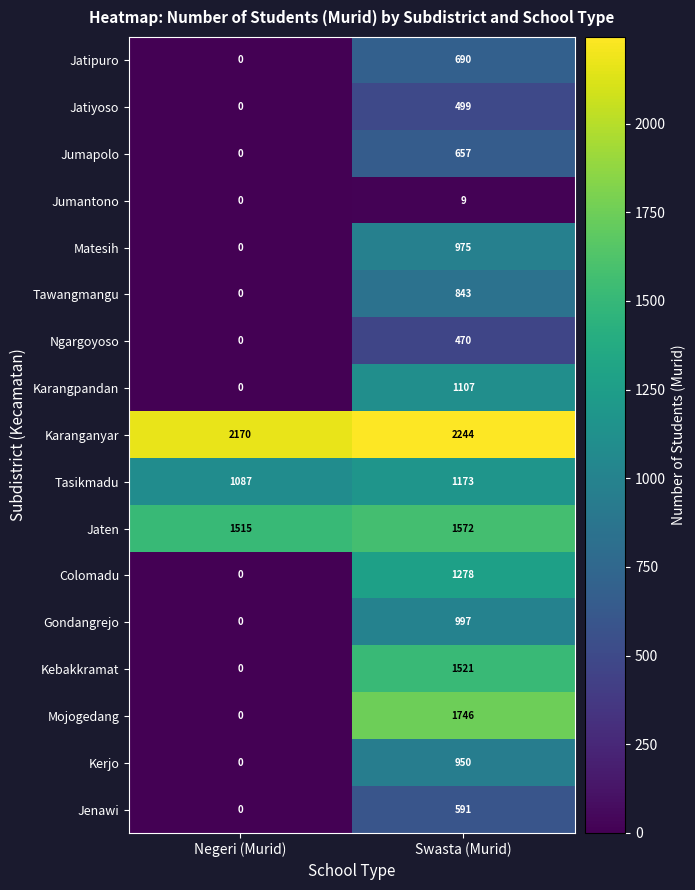

The Jaten series shows 1572 at Swasta (Murid). True or false?

True